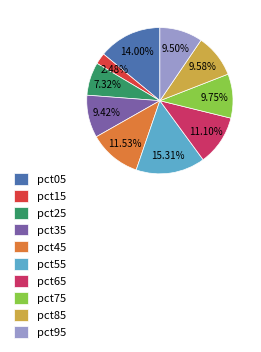

Count the number of slices in the pie.

10